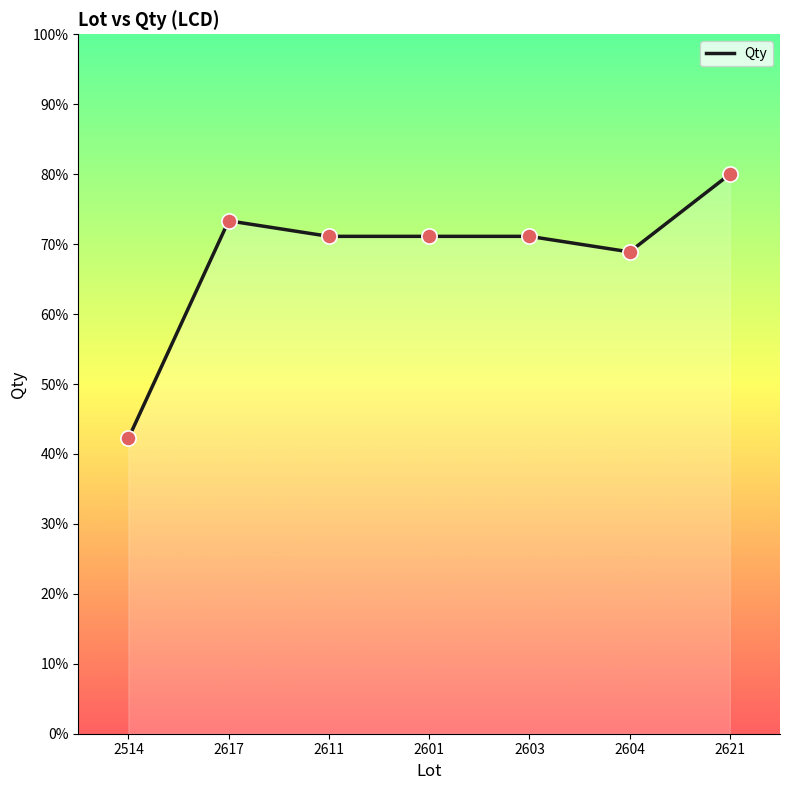

What is the change in value from 2603 to 2621?

+8.9